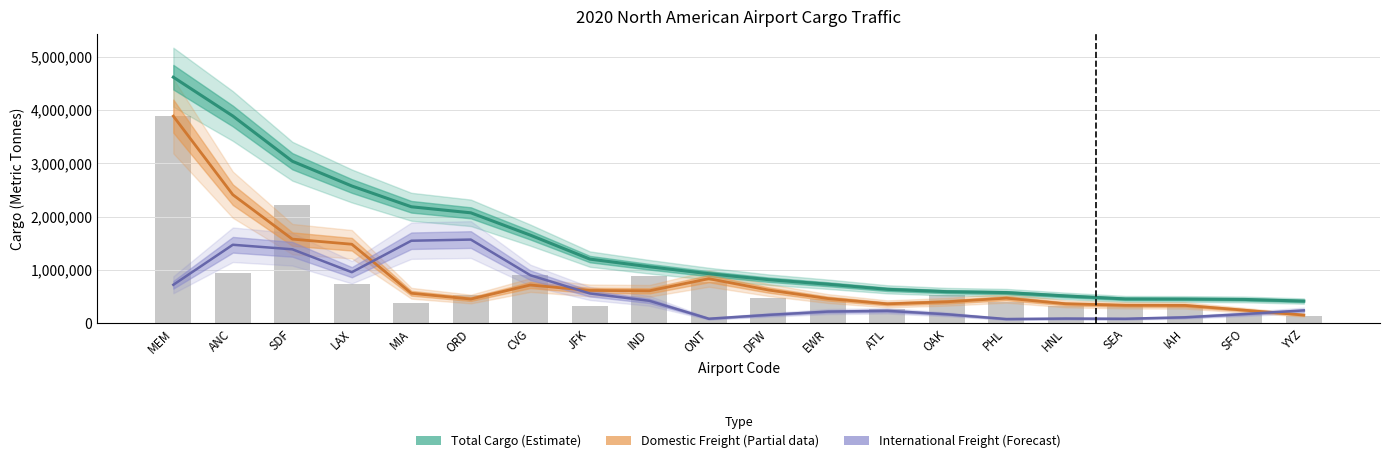

The value of Domestic Freight (Partial) at IND is 415801.2. True or false?

False